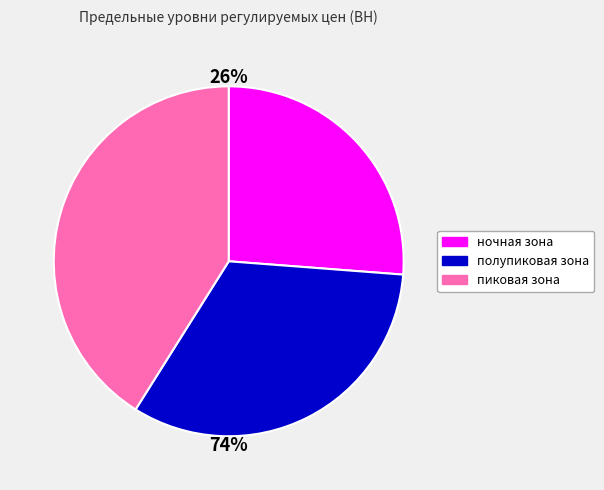

Is пиковая зона the majority of the pie?

No